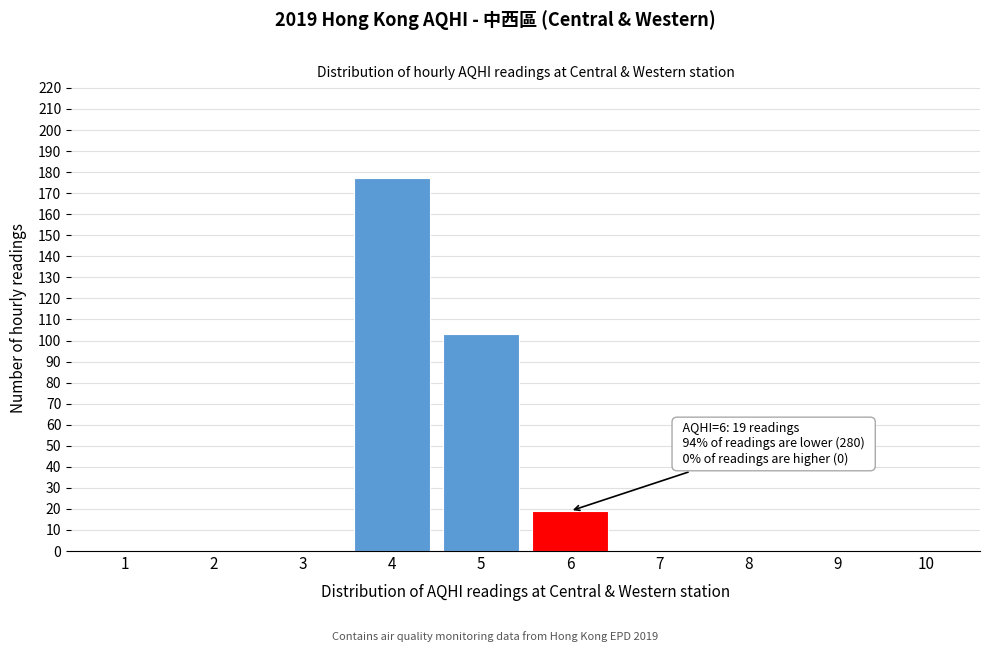

Reading left to right, extract all data points from this chart.

1=0	2=0	3=0	4=177	5=103	6=19	7=0	8=0	9=0	10=0